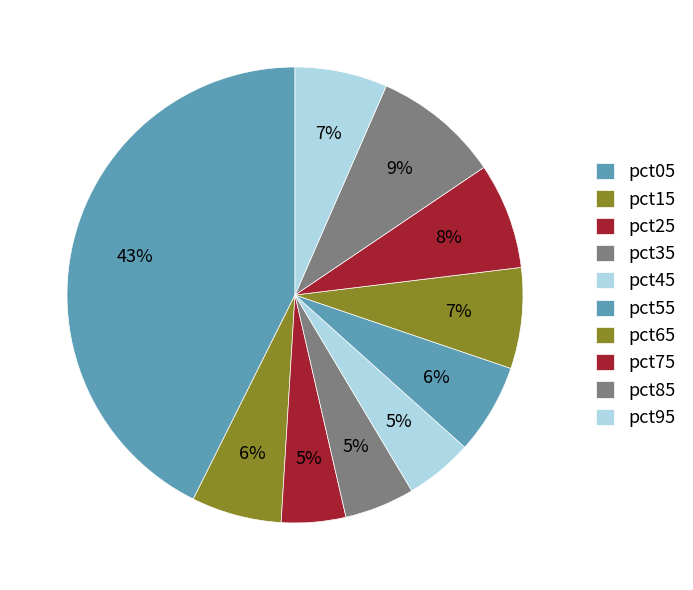

Rank the categories by value from highest to lowest.

pct05, pct85, pct75, pct65, pct95, pct55, pct15, pct35, pct45, pct25